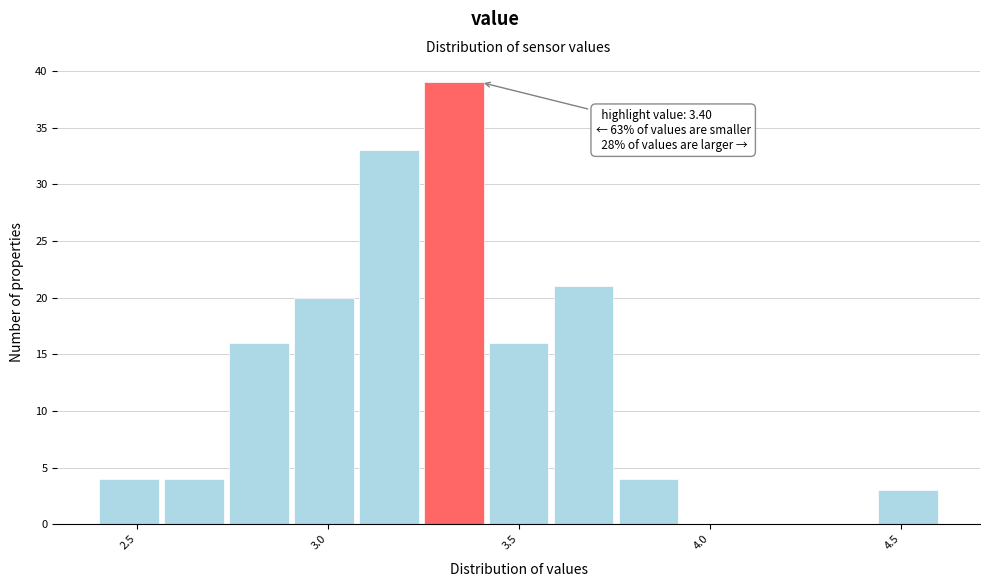

Around what value on the x-axis is the tallest bar? Give the approximate position of its centre, as read against the axis.

3.35